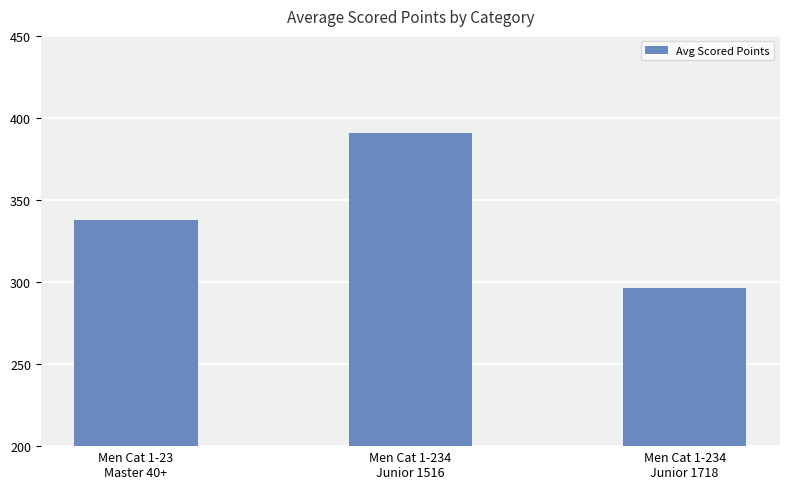

What position from the right is Men Cat 1-234
Junior 1718?

1